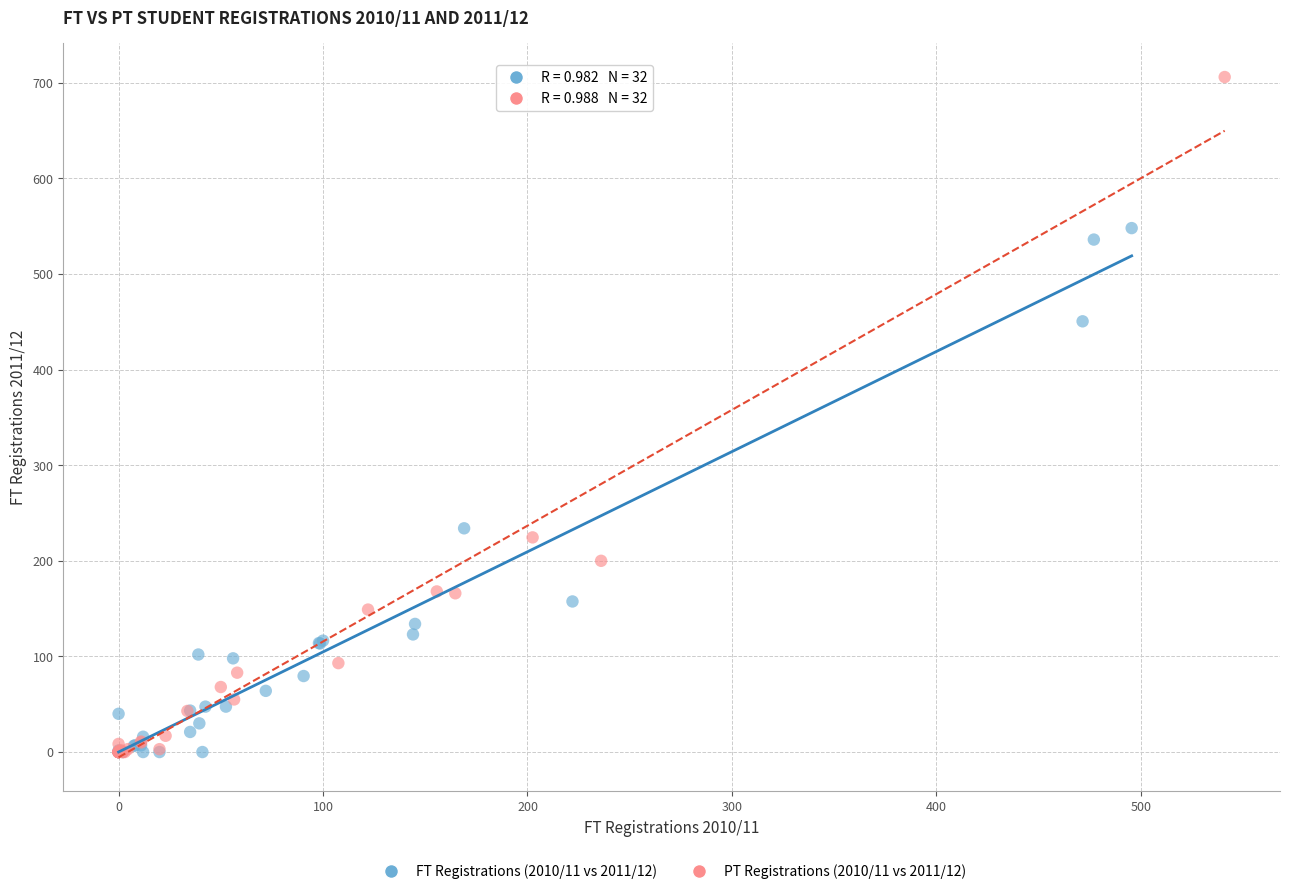

Which series has the largest Y range (max minus min)?

PT Registrations (2010/11 vs 2011/12)